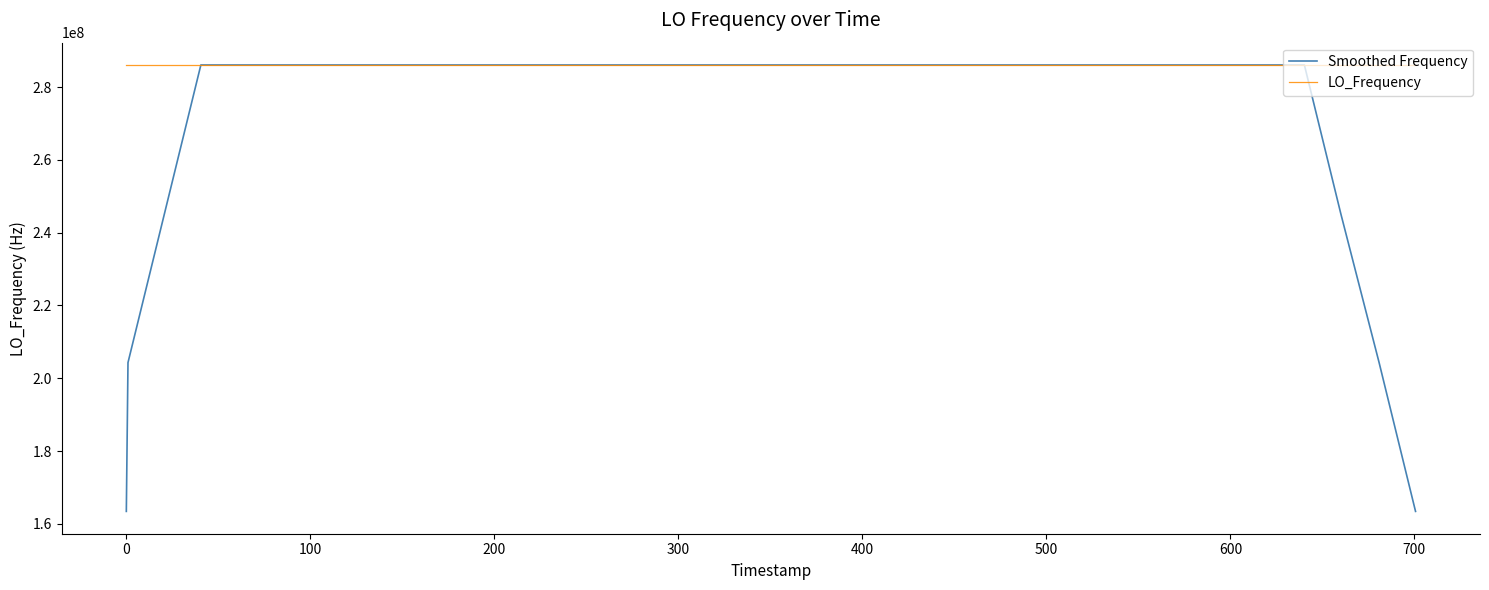

Which series has the largest total across all categories?

LO_Frequency